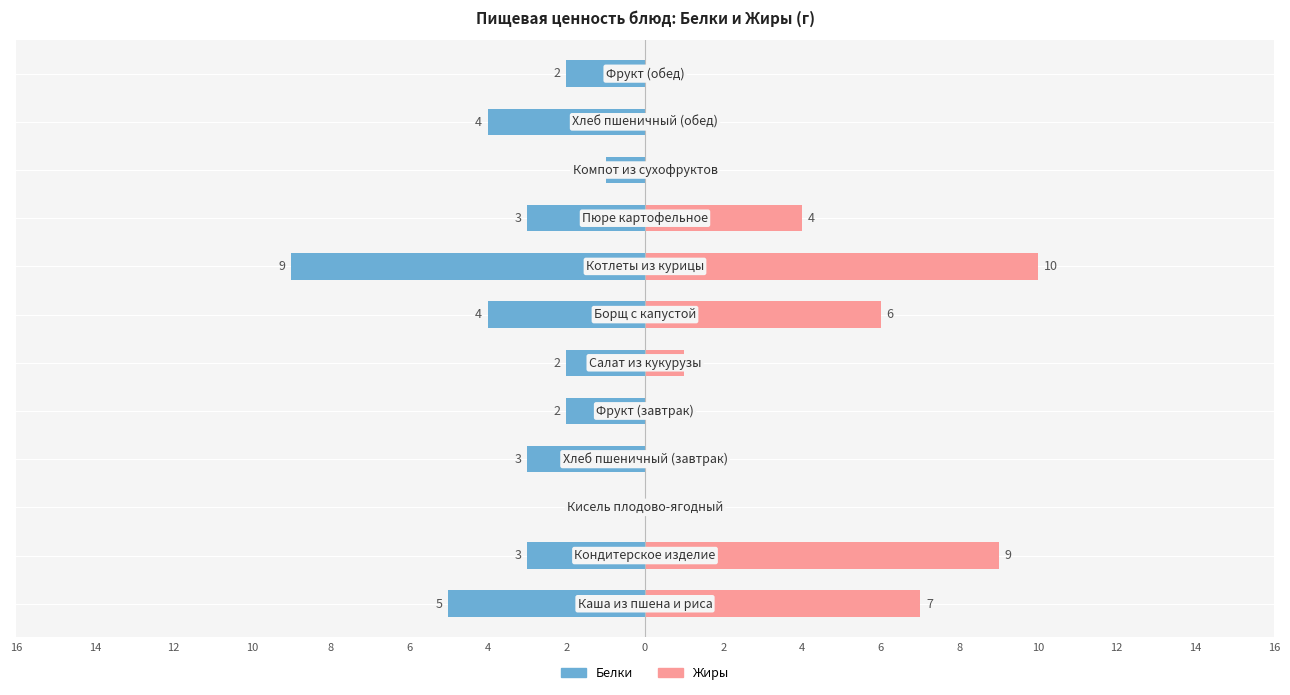

Which series changed the most between 8 and 4?

Жиры